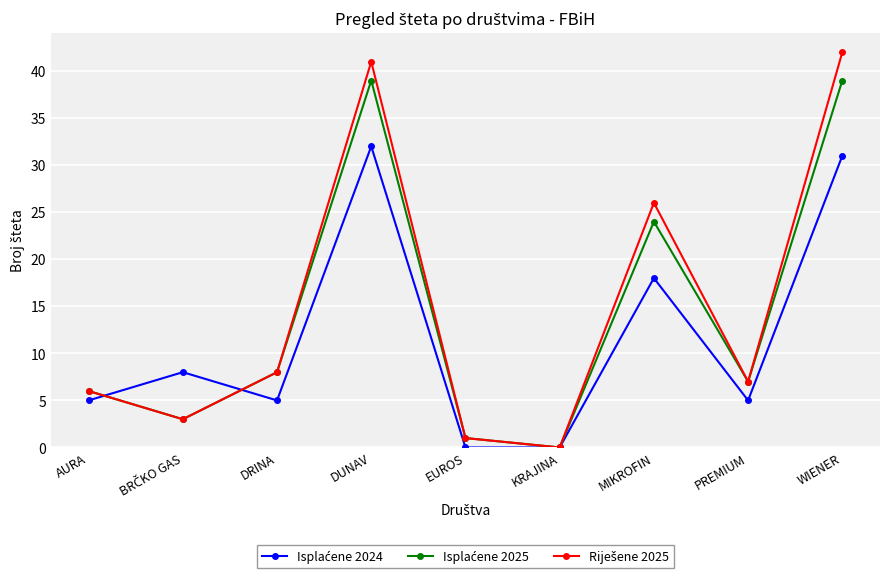

What is the total value across all series at DRINA?

21